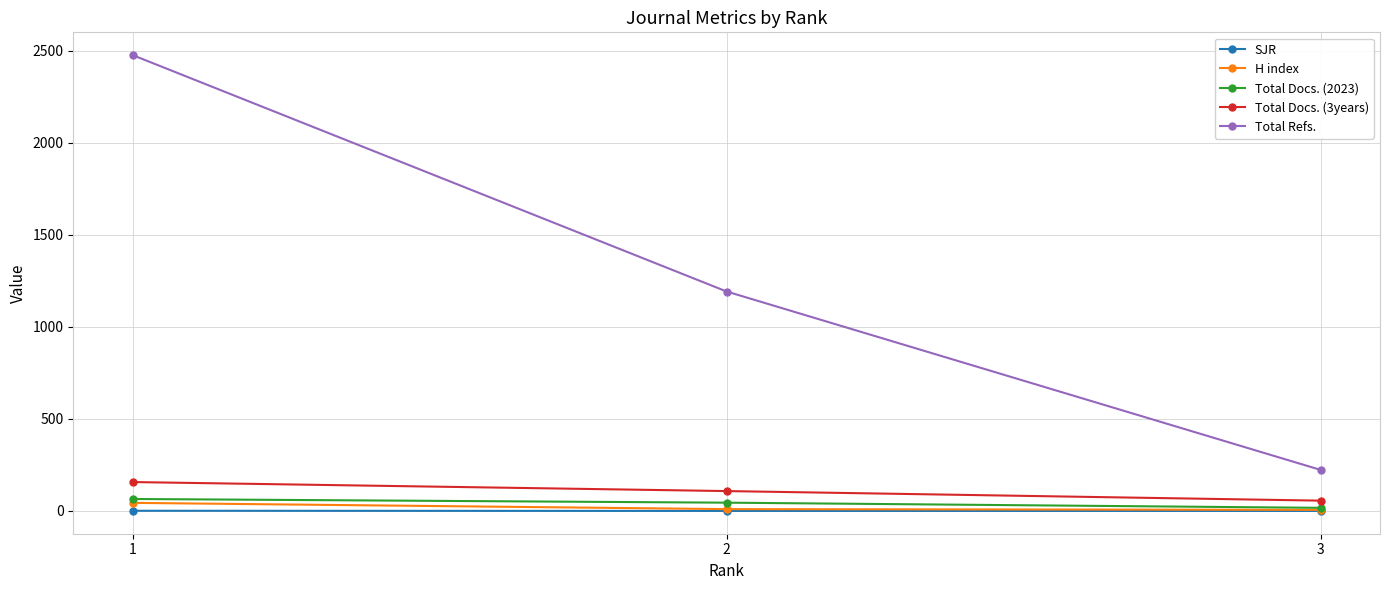

What is the difference between the highest and lowest values at 1?

2475.0